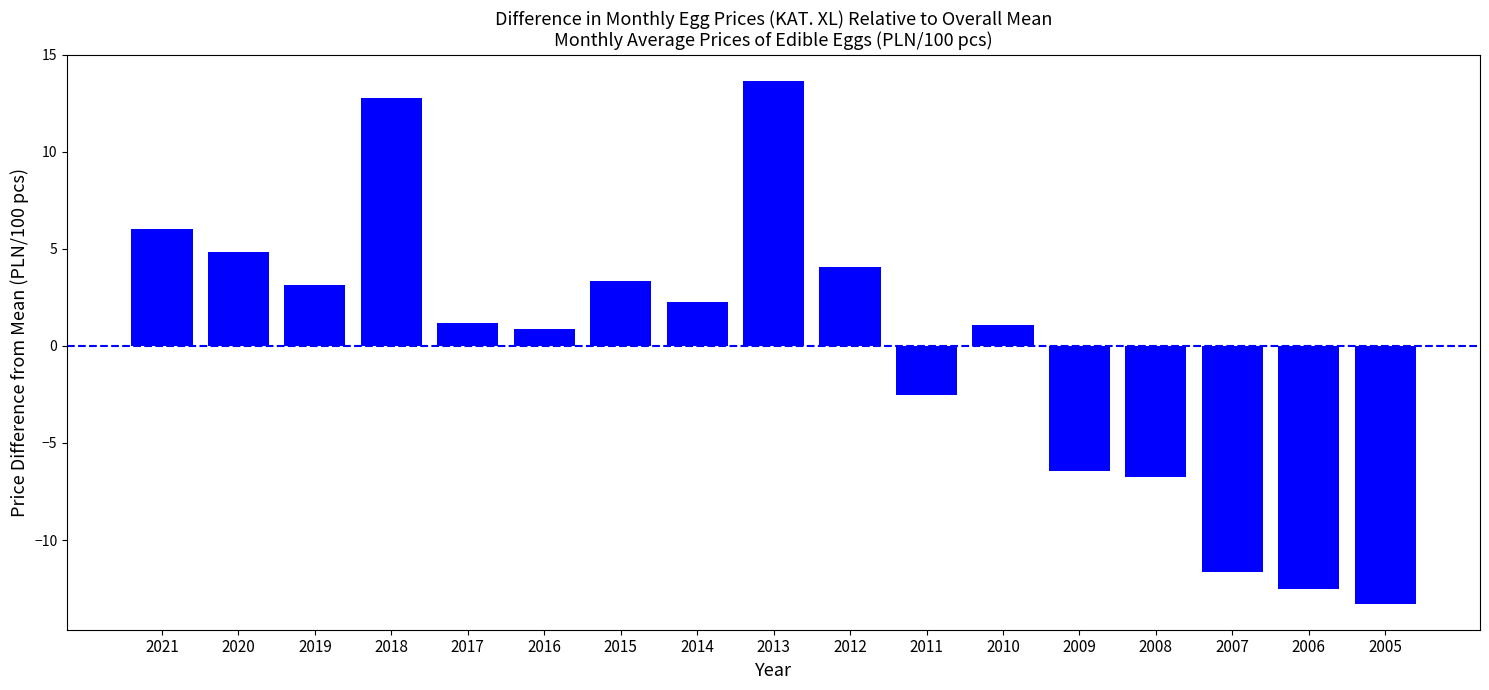

What is the difference between the maximum and minimum values?

26.9